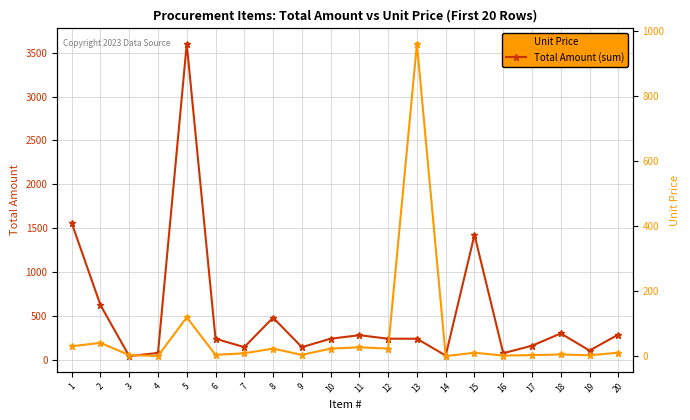

At which label does Total Amount (sum) first exceed 240?

1